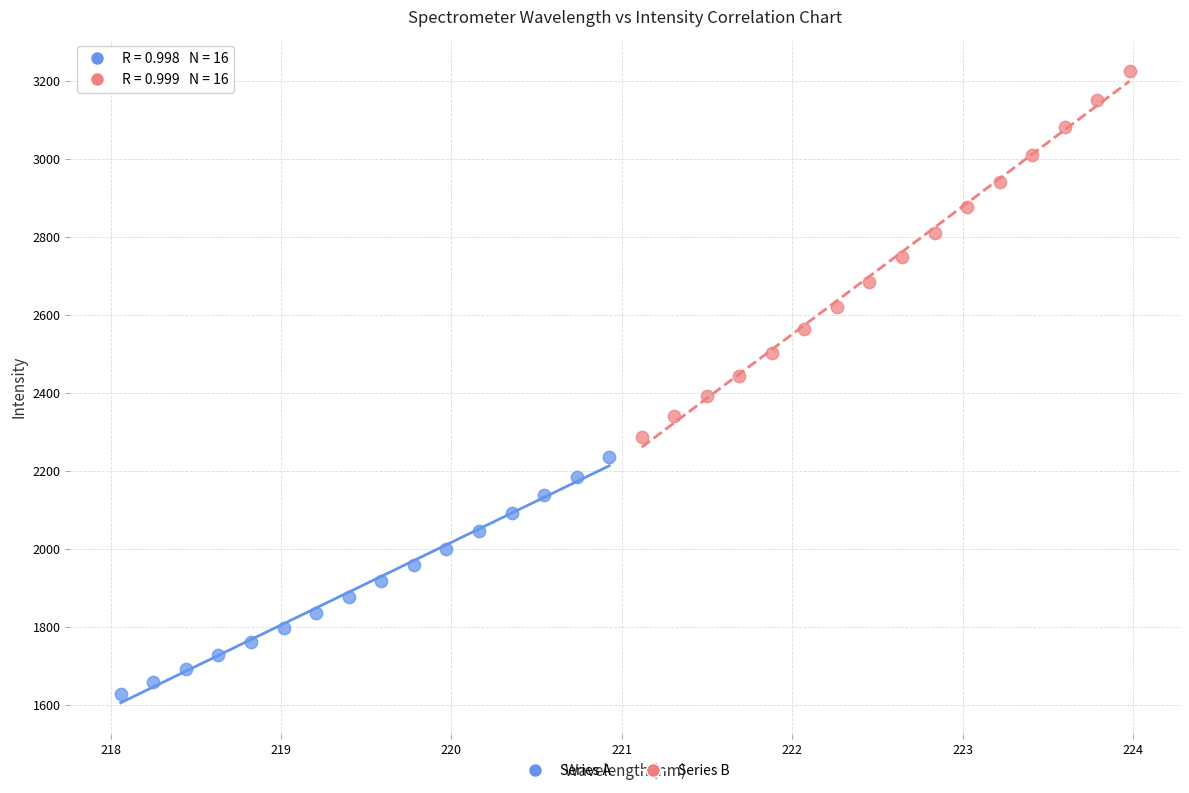

Which series has the widest spread of Y values?

Series B